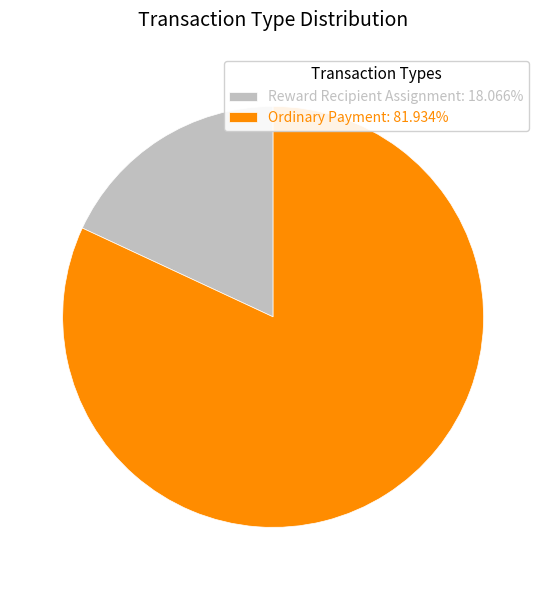

The Ordinary Payment slice represents 82% of the pie. True or false?

True